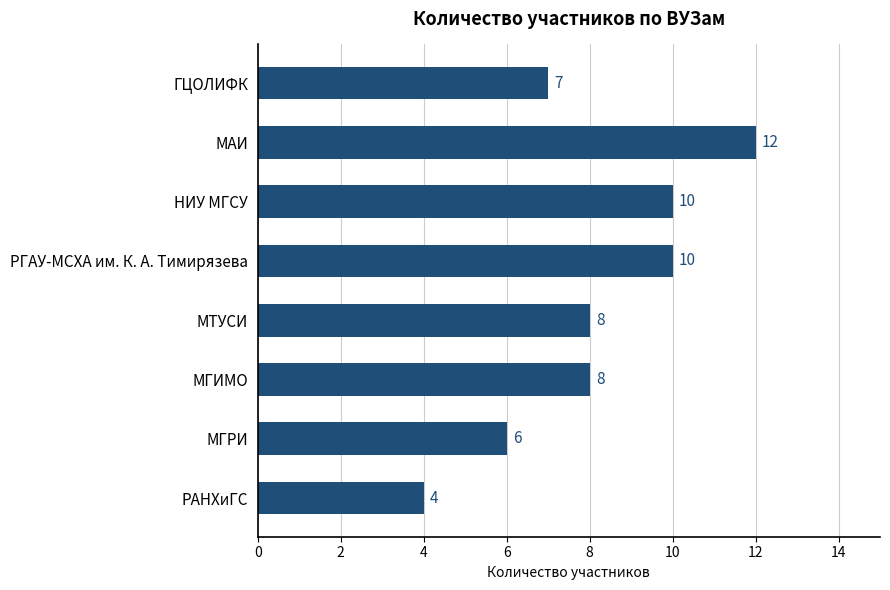

How many bars are there in total?

8